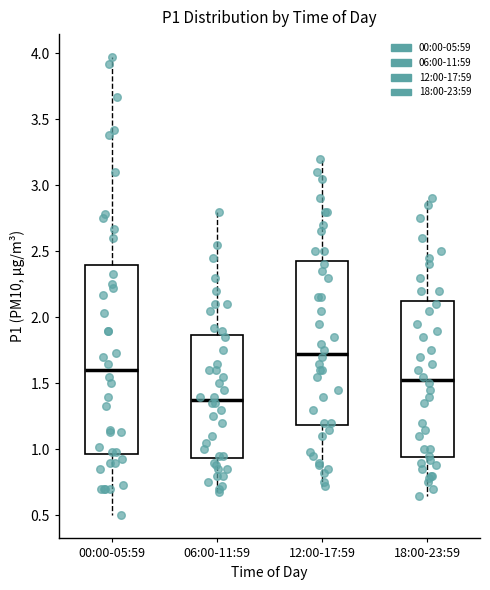

Reading left to right, read every box against the y-axis: the position of its median line, the range the box covers, and the ends of its whiskers. The values are not printed on the chart, so give them approximately, as read against the axis.

00:00-05:59: median 1.60, box 0.95 to 2.40, whiskers 0.50 to 3.95
06:00-11:59: median 1.40, box 0.95 to 1.85, whiskers 0.70 to 2.80
12:00-17:59: median 1.75, box 1.20 to 2.45, whiskers 0.70 to 3.20
18:00-23:59: median 1.55, box 0.95 to 2.15, whiskers 0.65 to 2.90